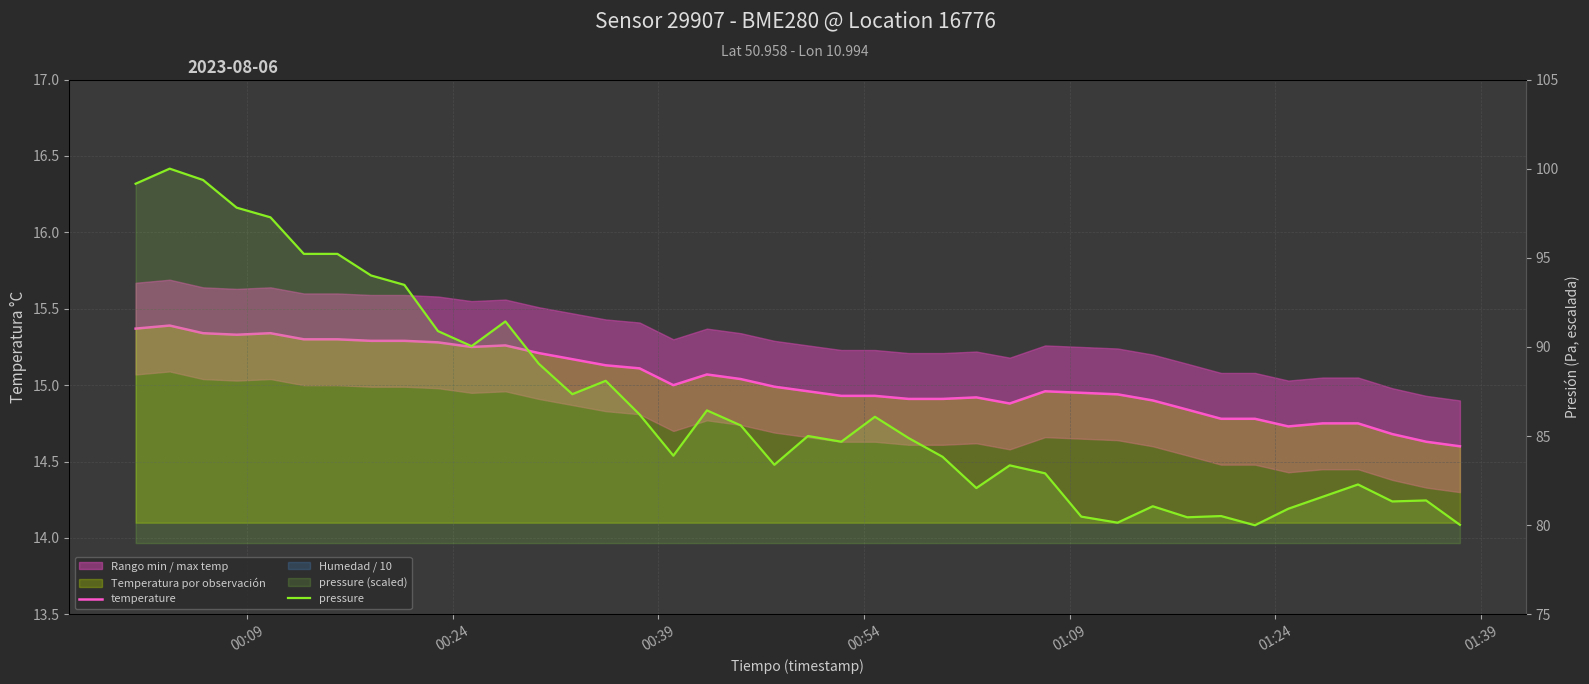

In temperature, how many points are higher than both neighbors (excluding endpoints)?

6